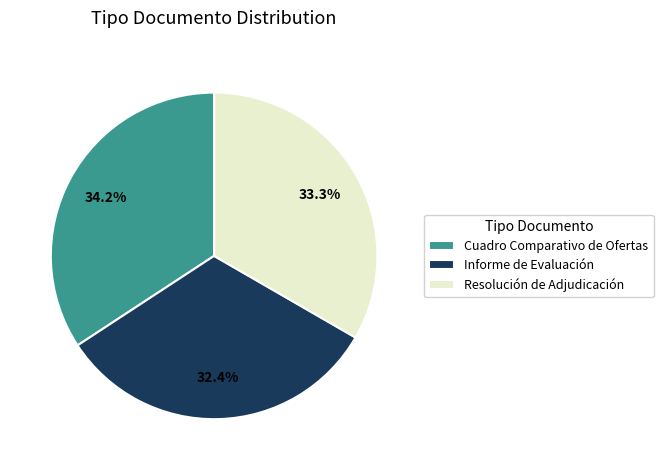

What percentage is the Cuadro Comparativo de Ofertas slice, to the nearest percent?

34%